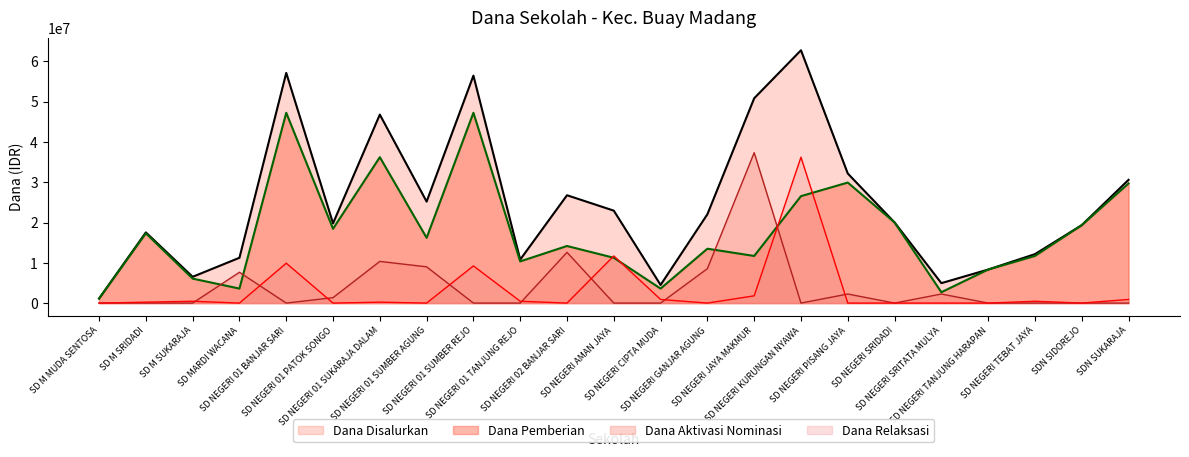

True or false: Dana Disalurkan and Dana Pemberian cross at least once.

False